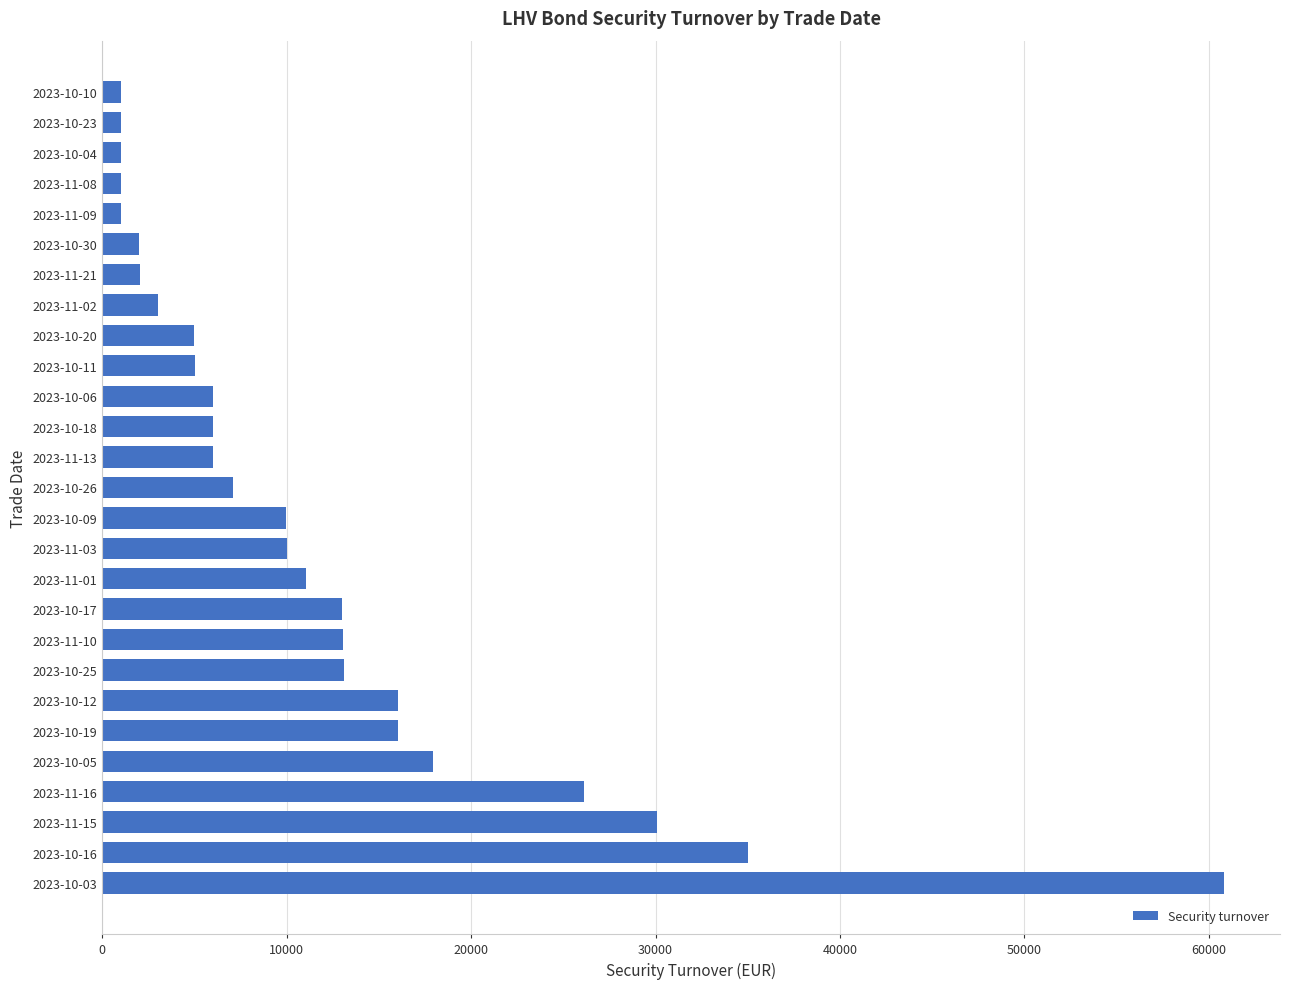

The value at 2023-10-25 is 13093.8. True or false?

True